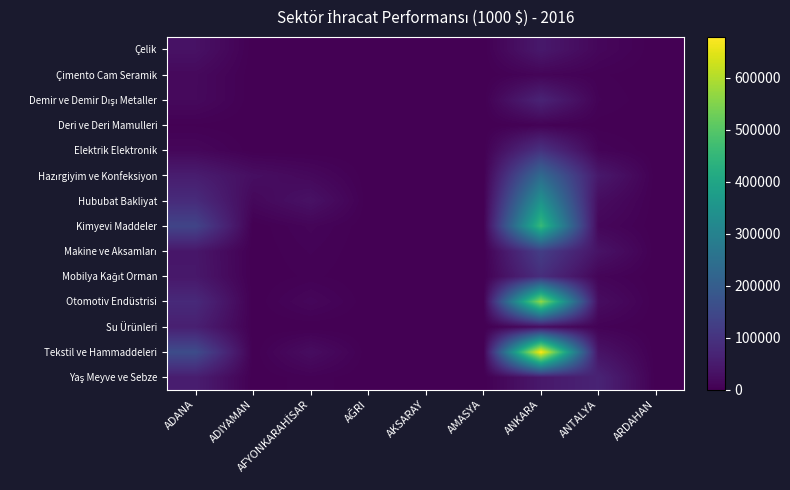

Which series has the widest spread of values?

Tekstil ve Hammaddeleri